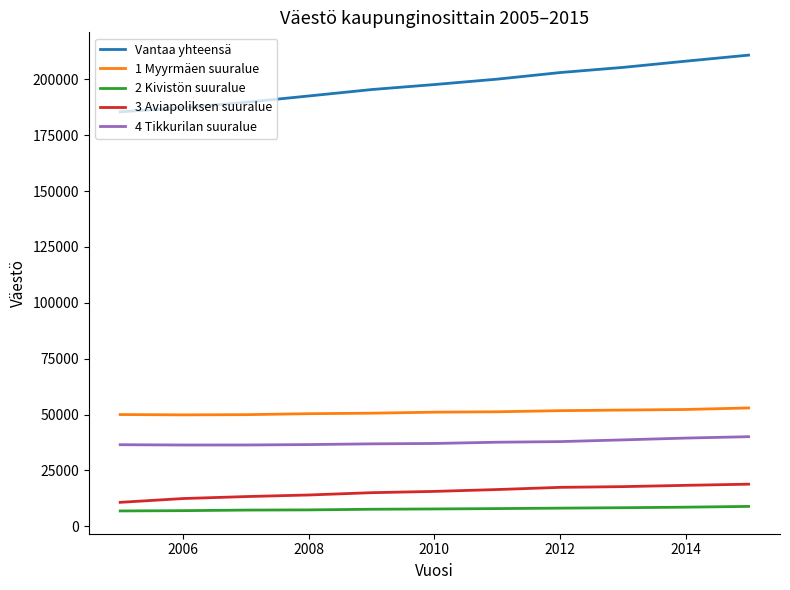

Which series has the largest total across all categories?

Vantaa yhteensä